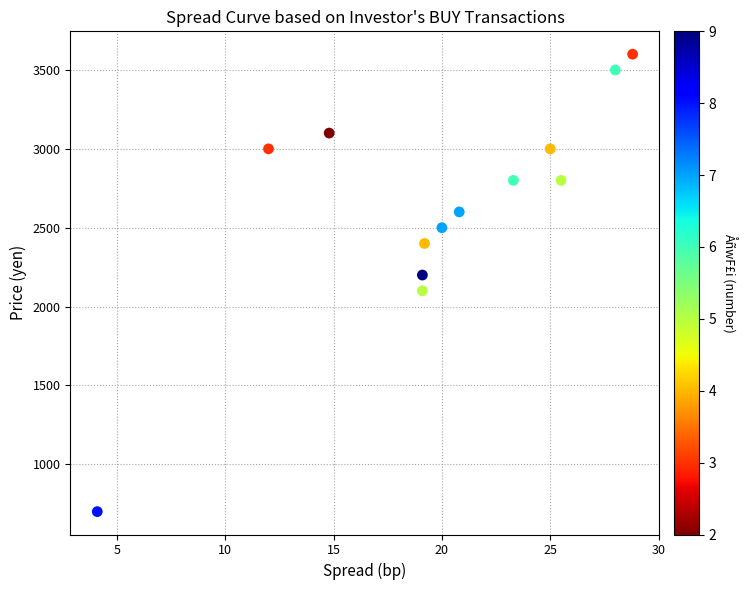

What is the range of Y values (max minus min)?

2900